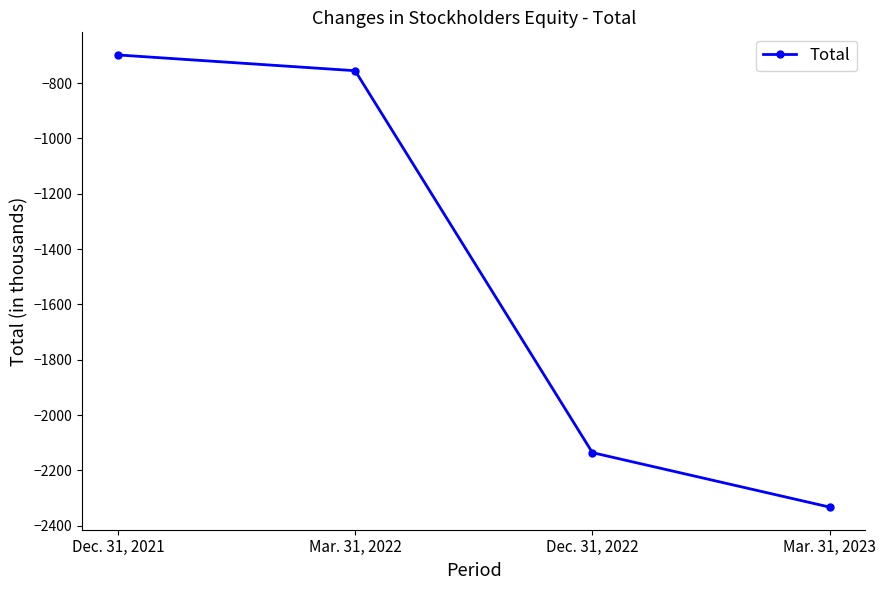

What position from the left is Mar. 31, 2022?

2